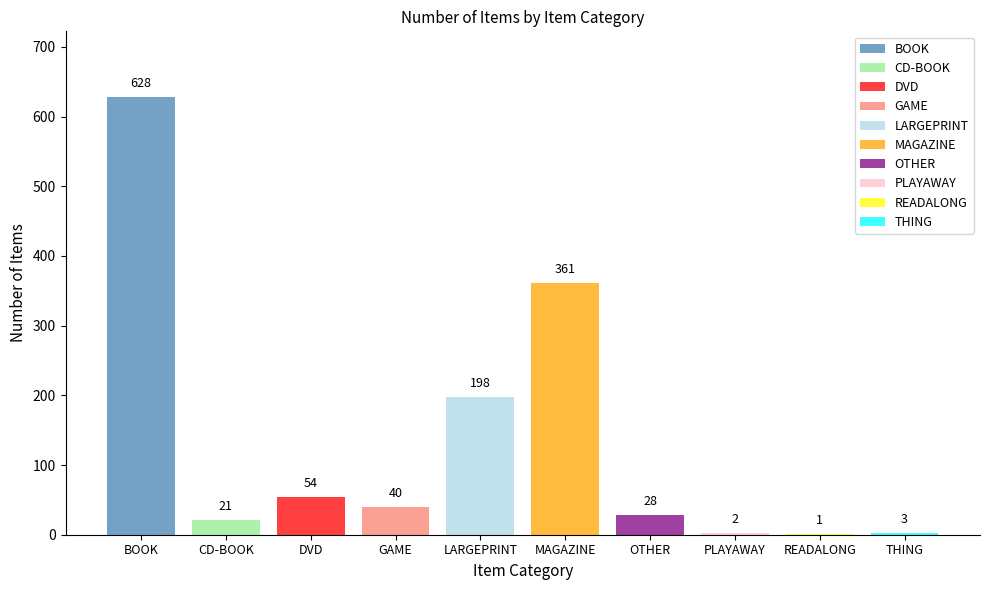

Reading left to right, transcribe all the data shown in this chart.

BOOK=628	CD-BOOK=21	DVD=54	GAME=40	LARGEPRINT=198	MAGAZINE=361	OTHER=28	PLAYAWAY=2	READALONG=1	THING=3